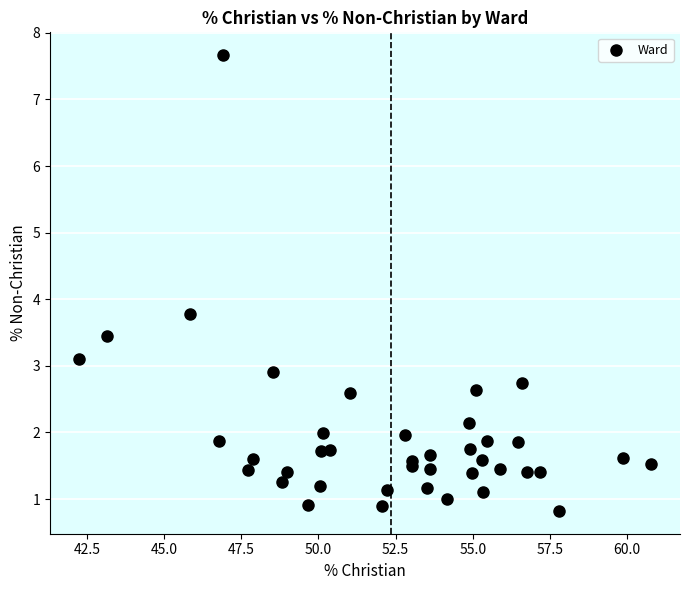

What Y value in the scatter plot is closest to 4?

3.8